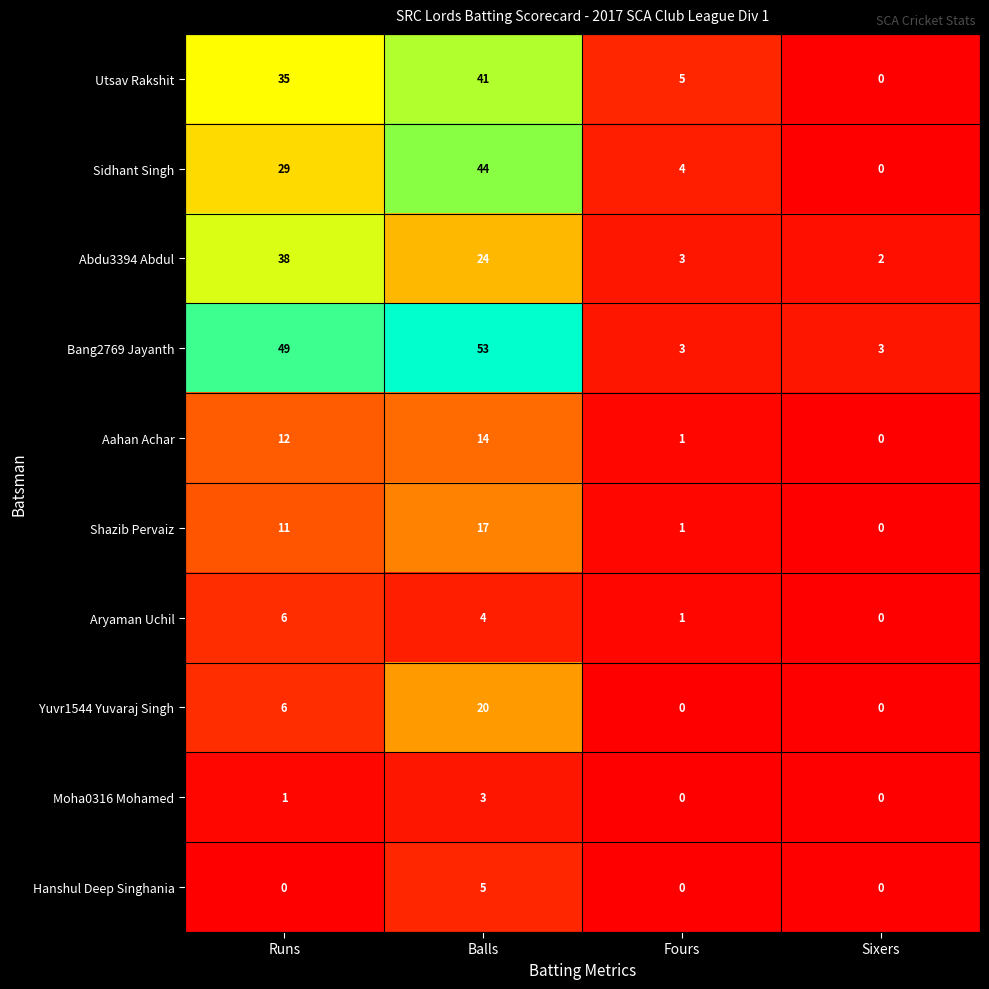

List the series in order of their peak value, lowest first.

Moha0316 Mohamed, Hanshul Deep Singhania, Aryaman Uchil, Aahan Achar, Shazib Pervaiz, Yuvr1544 Yuvaraj Singh, Abdu3394 Abdul, Utsav Rakshit, Sidhant Singh, Bang2769 Jayanth